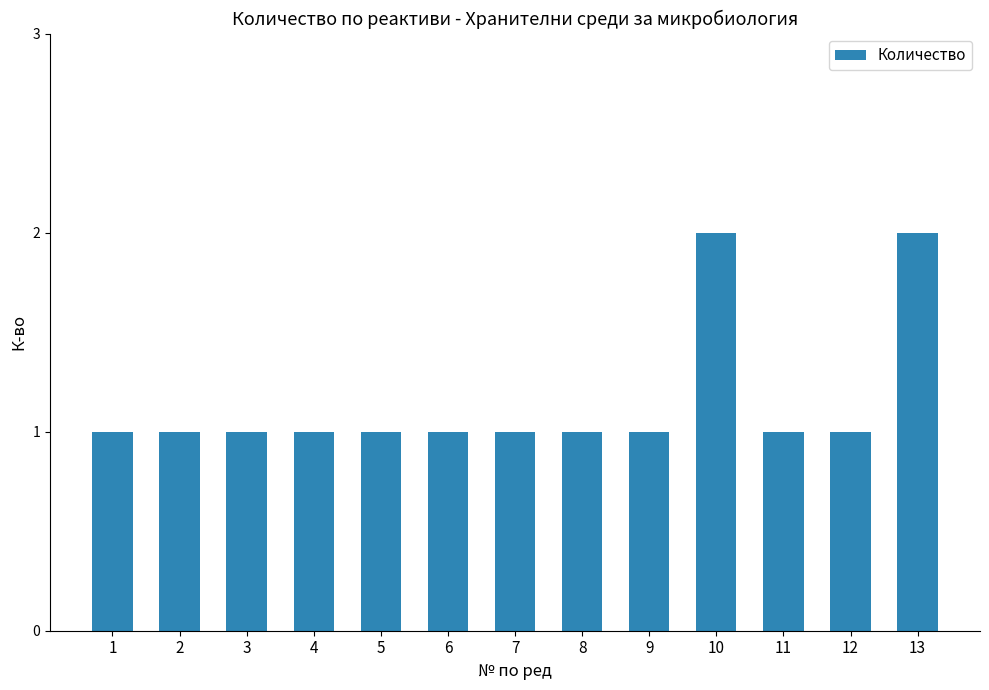

Approximately how many times larger is the value at 11 compared to 10?

0.5